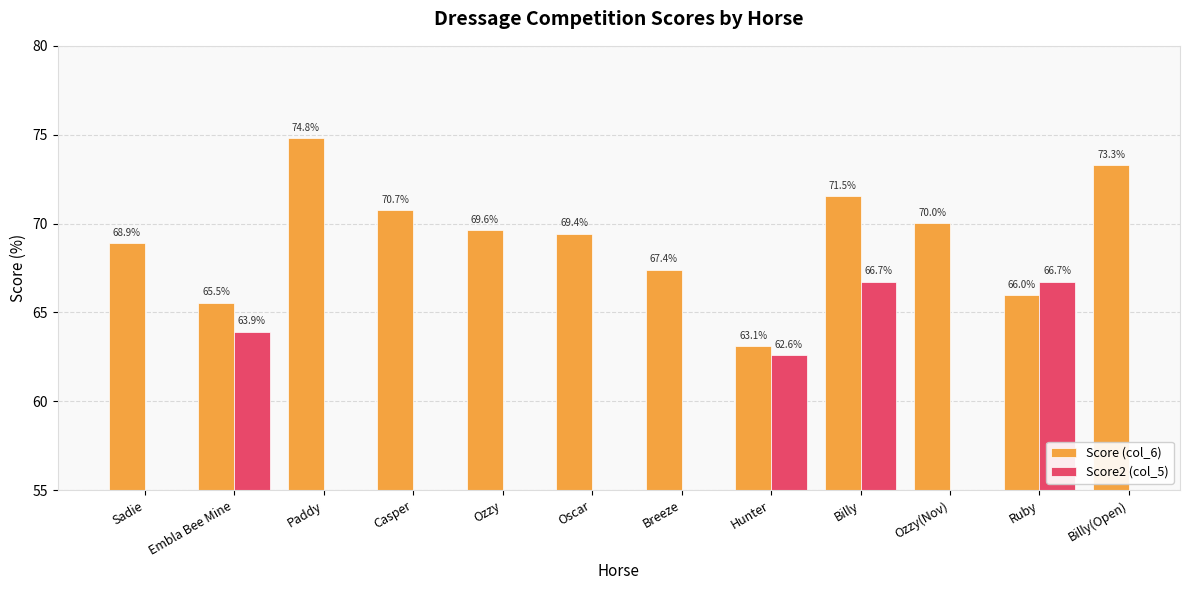

Which series has the widest spread of values?

Score (col_6)